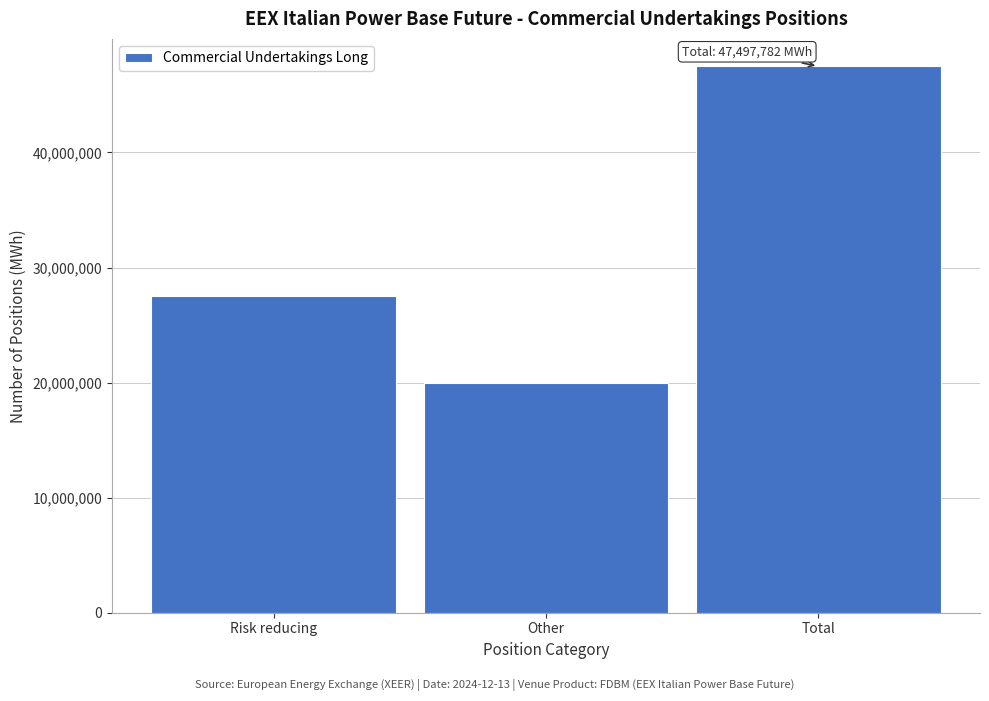

Reading left to right, transcribe all the data shown in this chart.

27545894	19951888	47497782